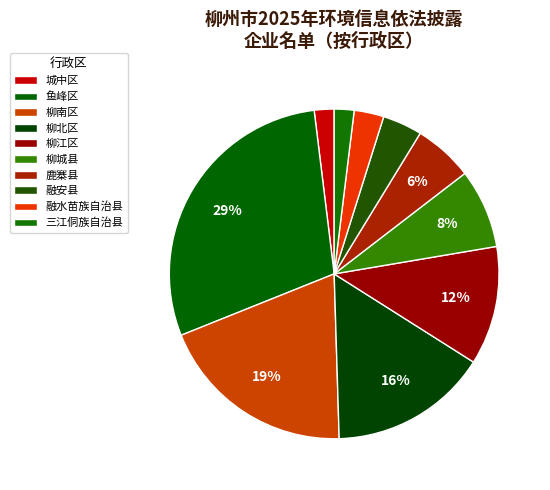

True or false: 融水苗族自治县 accounts for 14% of the total.

False